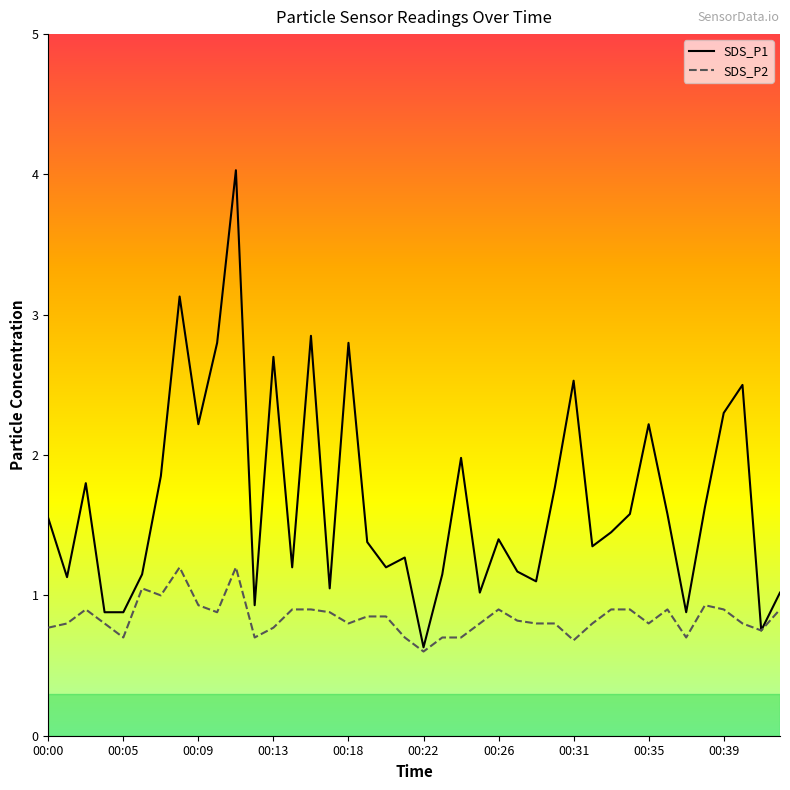

How many values in the SDS_P1 series are below 1?

6